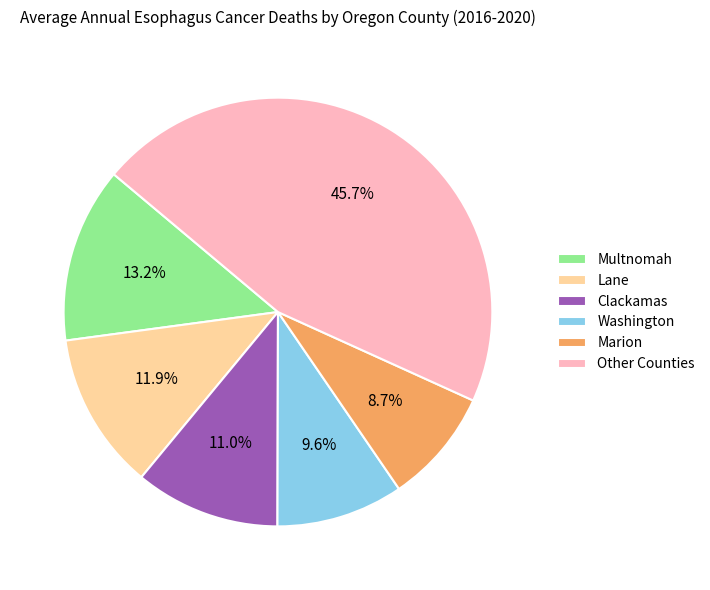

Rank the categories by value from highest to lowest.

Other Counties, Multnomah, Lane, Clackamas, Washington, Marion